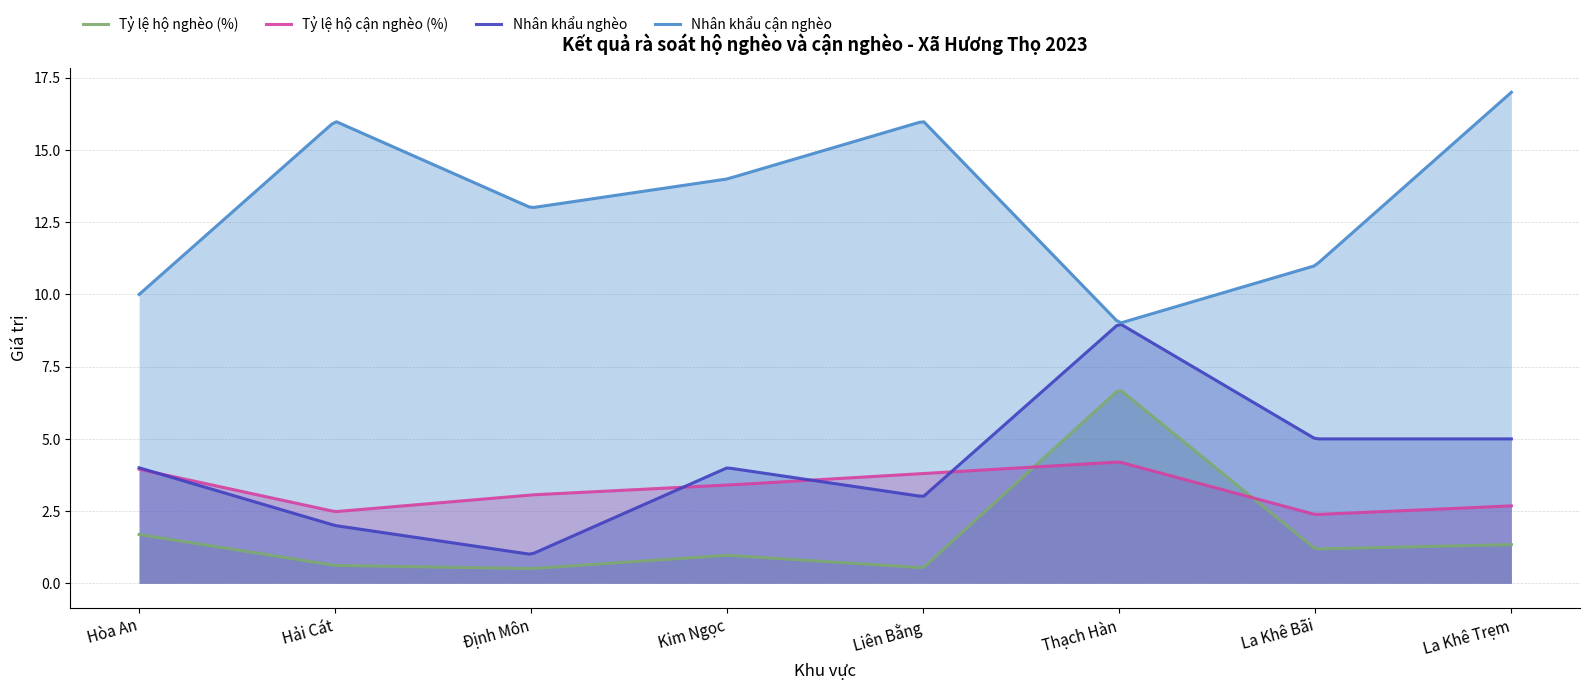

How many data points in Tỷ lệ hộ nghèo (%) are above 1?

4